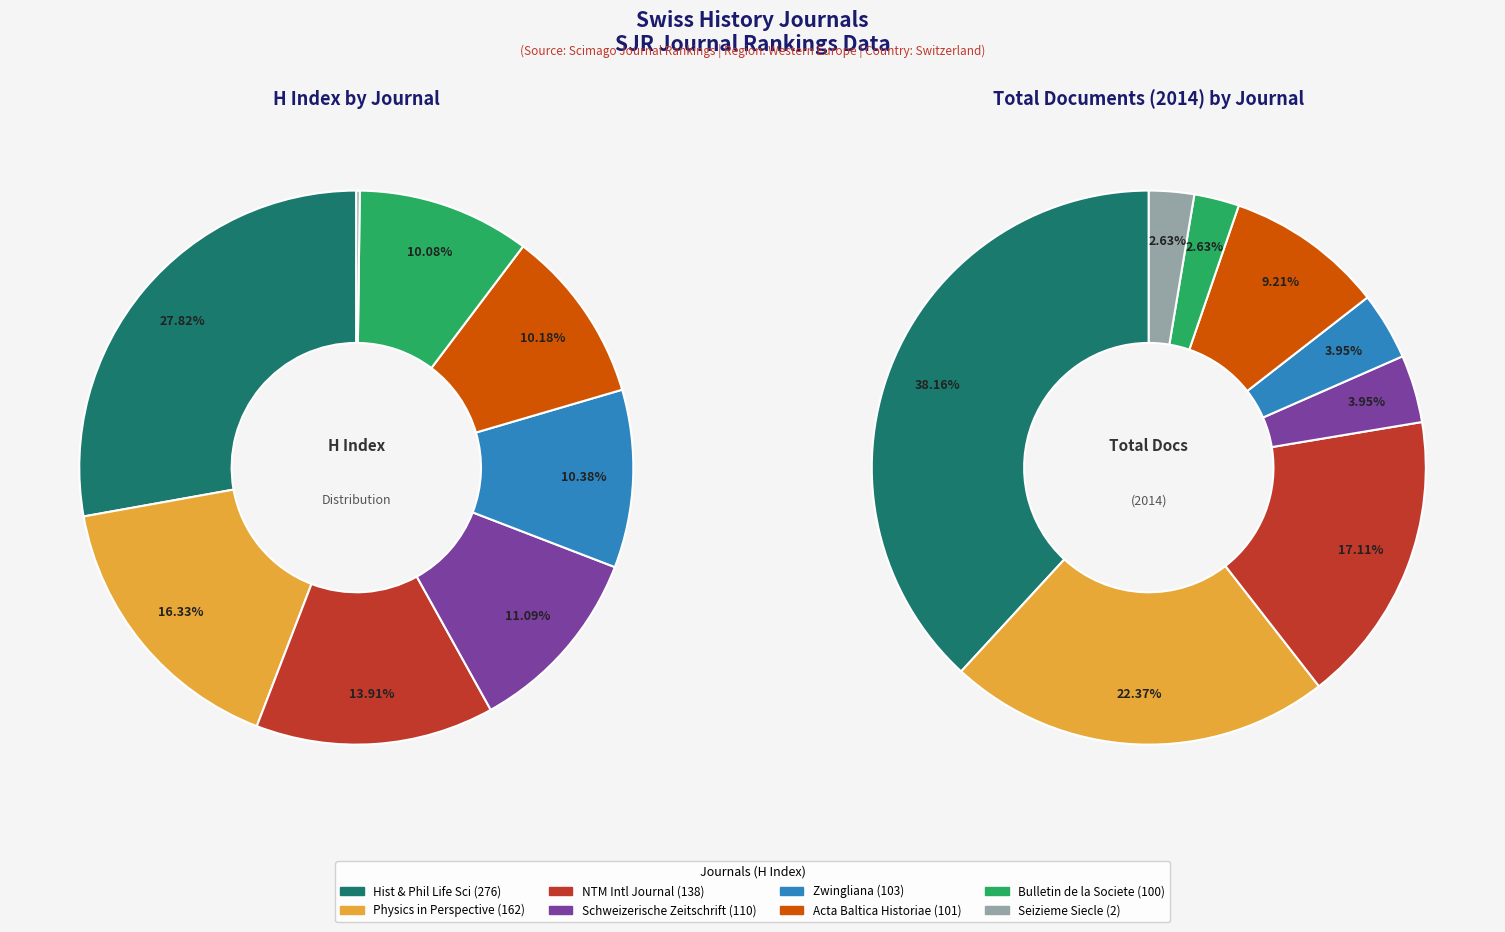

Does any single category account for the majority?

No